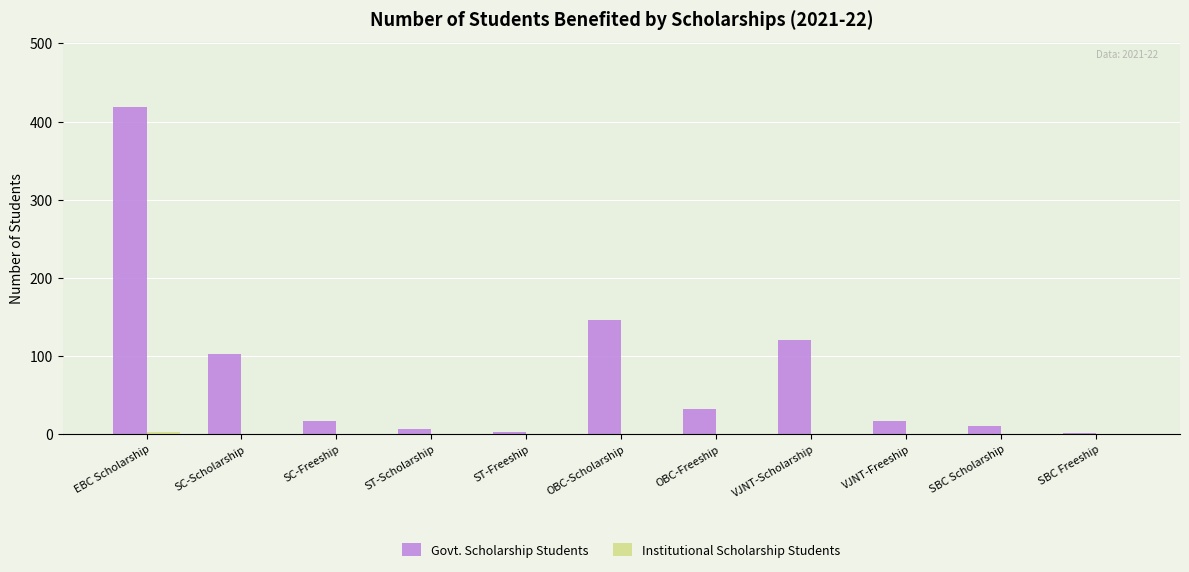

Which series changed the most between EBC Scholarship and ST-Freeship?

Govt. Scholarship Students